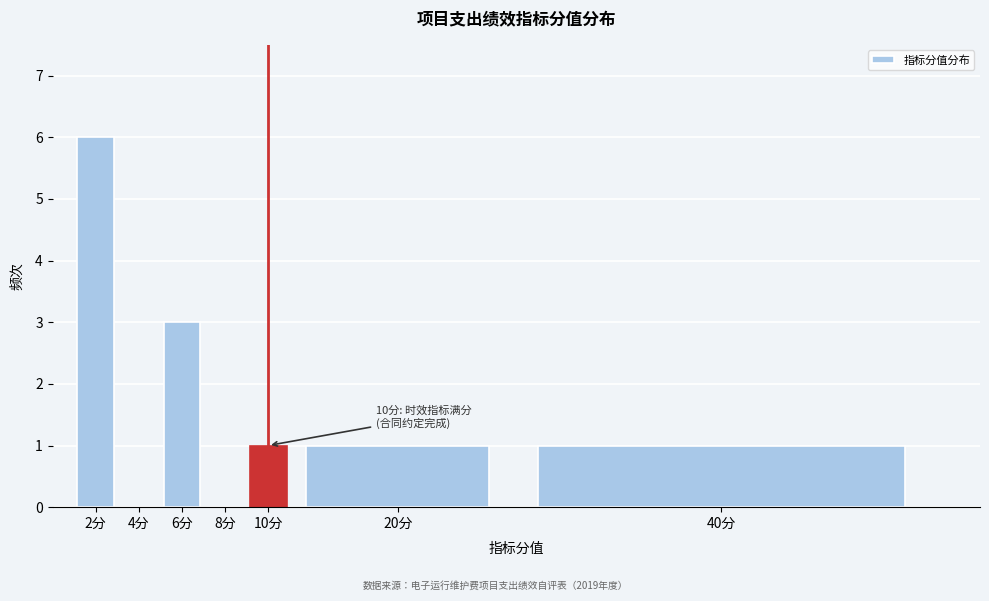

Reading left to right, extract all data points from this chart.

2分=6	4分=0	6分=3	8分=0	10分=1	20分=1	40分=1